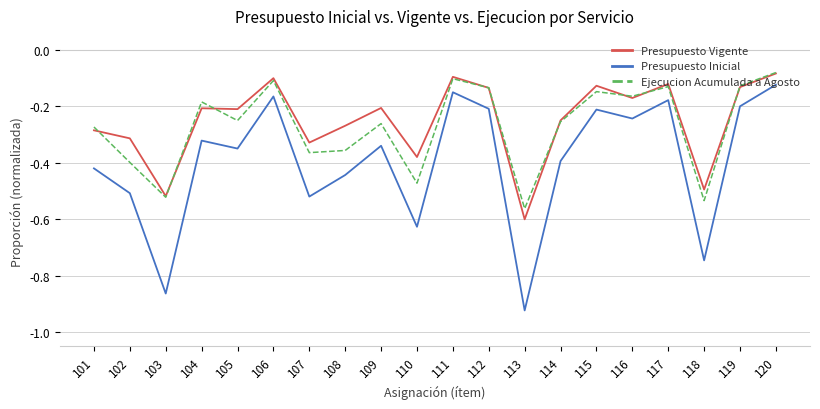

The value of Ejecucion Acumulada a Agosto at 102 is -0.4. True or false?

True